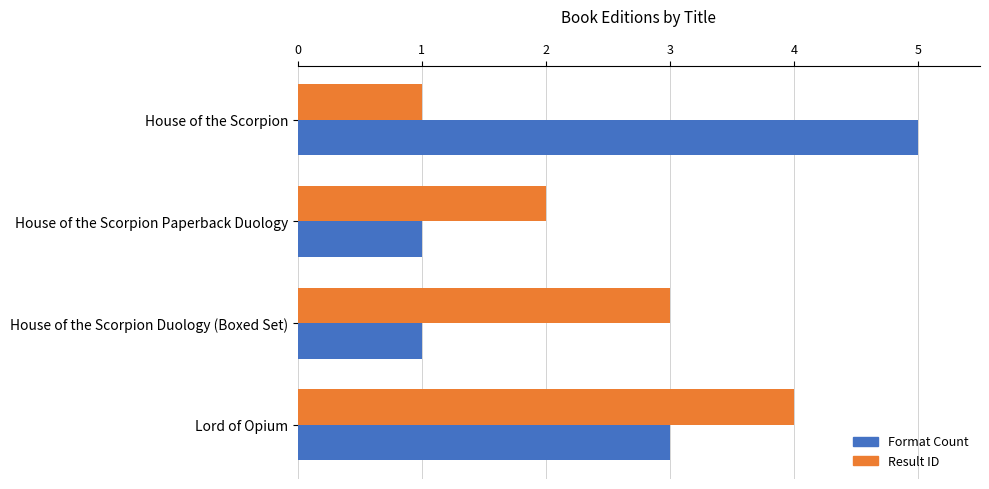

What is the total value across all series at House of the Scorpion Paperback Duology?

3